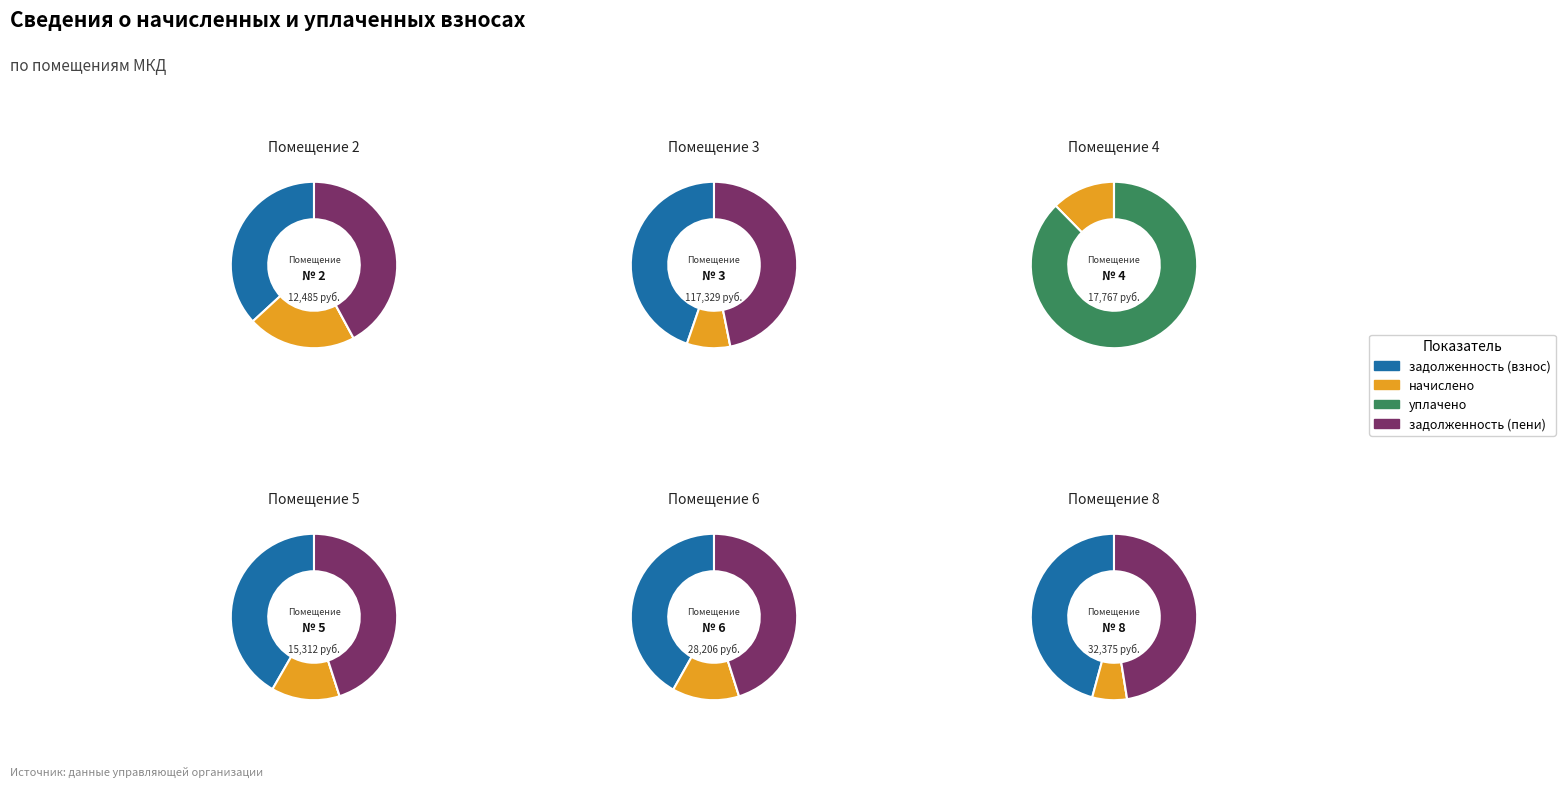

Between 4 and 2, which is larger?

2